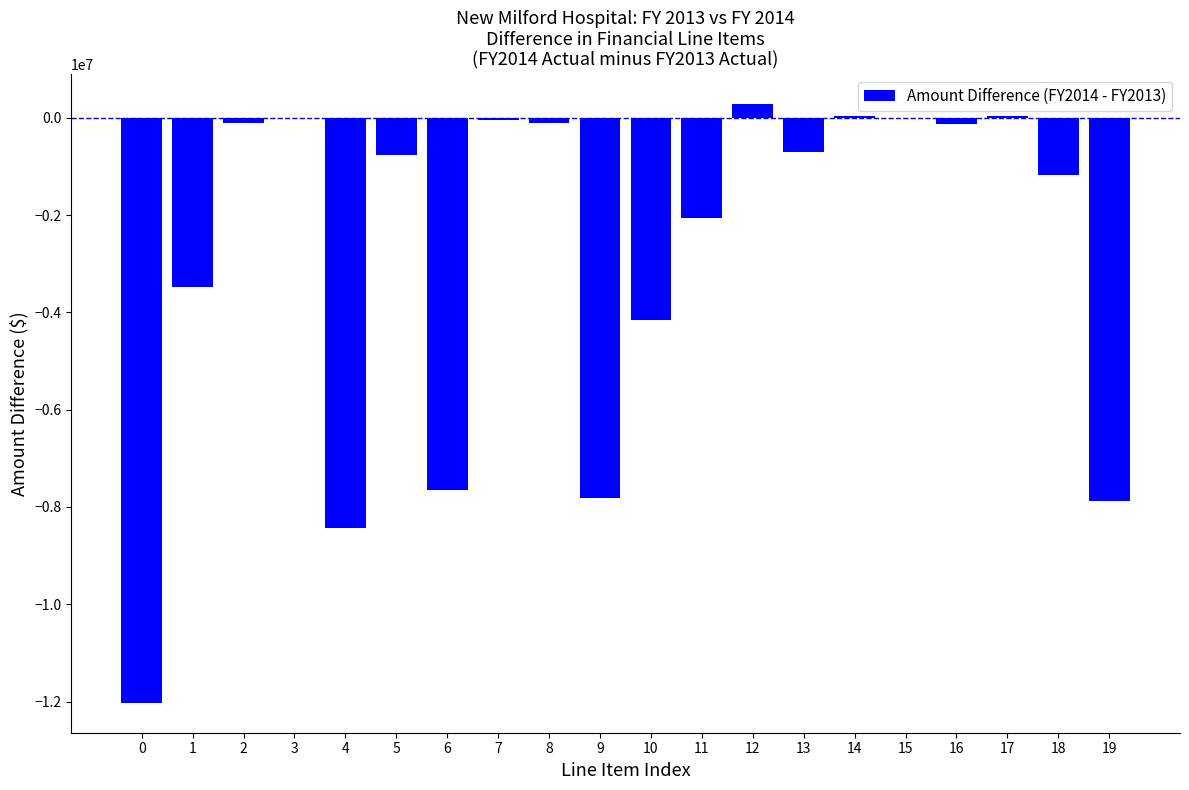

What is the sum of all values?

-56210460